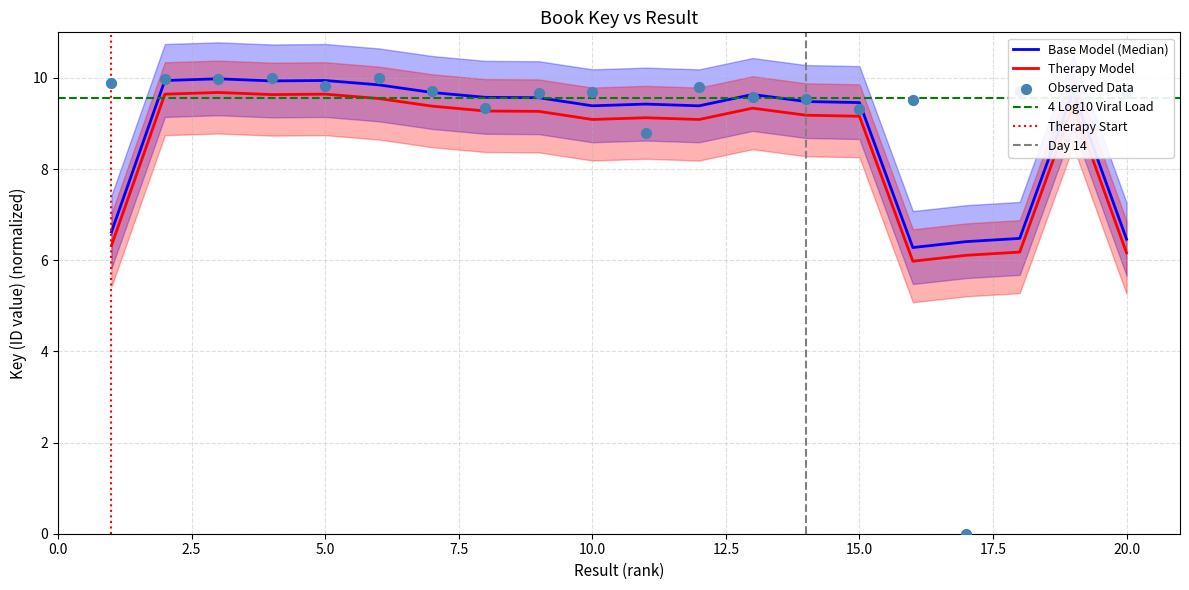

What is the change in value from 10 to 15?

-0.4